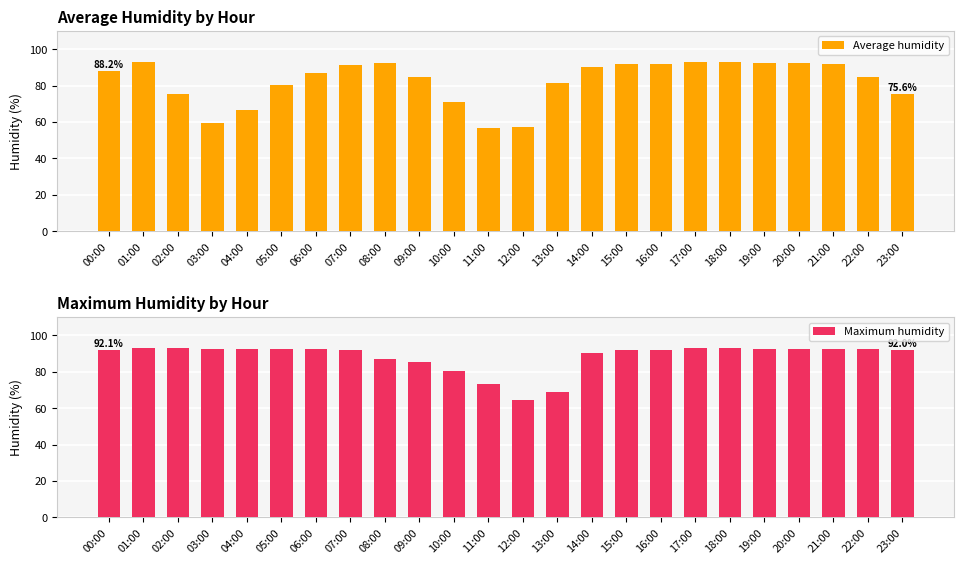

What is the difference between the second highest and second lowest values in the Maximum humidity series?

24.2